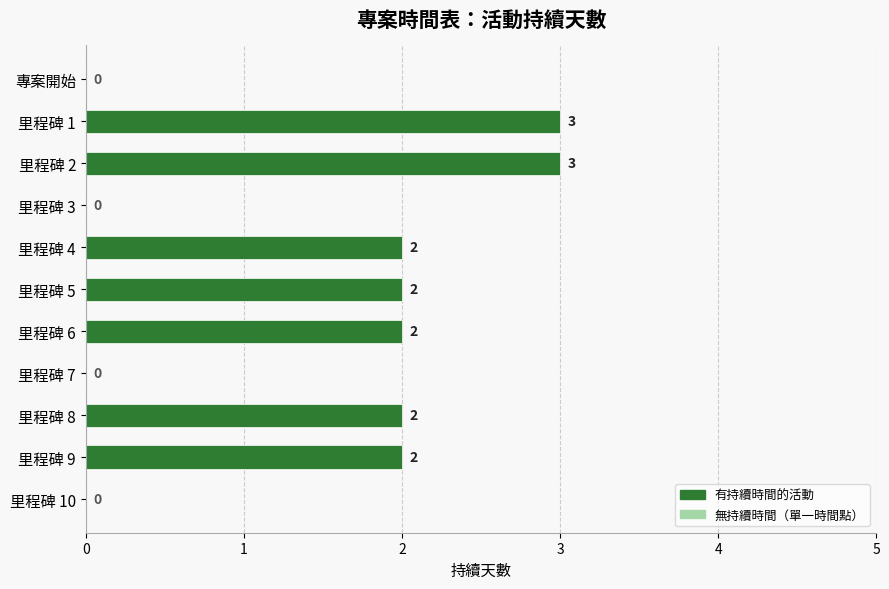

The value at 里程碑 3 is 0. True or false?

True